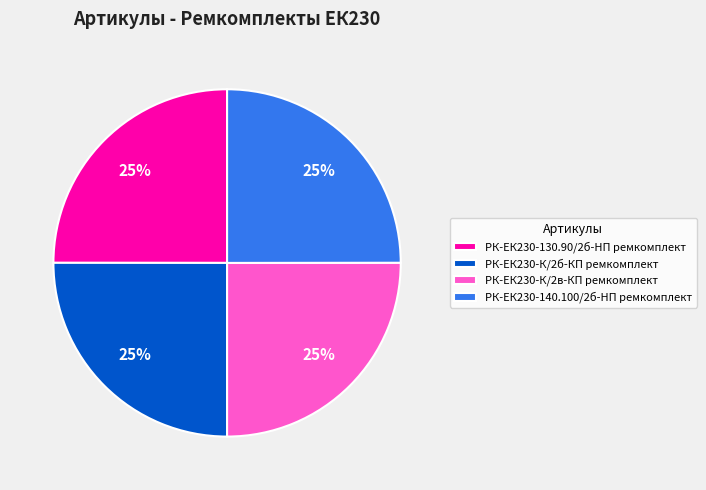

How many segments does this pie chart have?

4